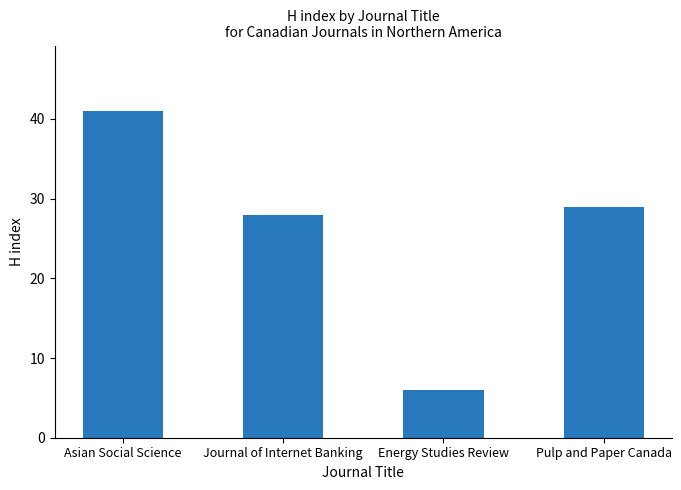

What is the change in value from Journal of Internet Banking to Pulp and Paper Canada?

+1